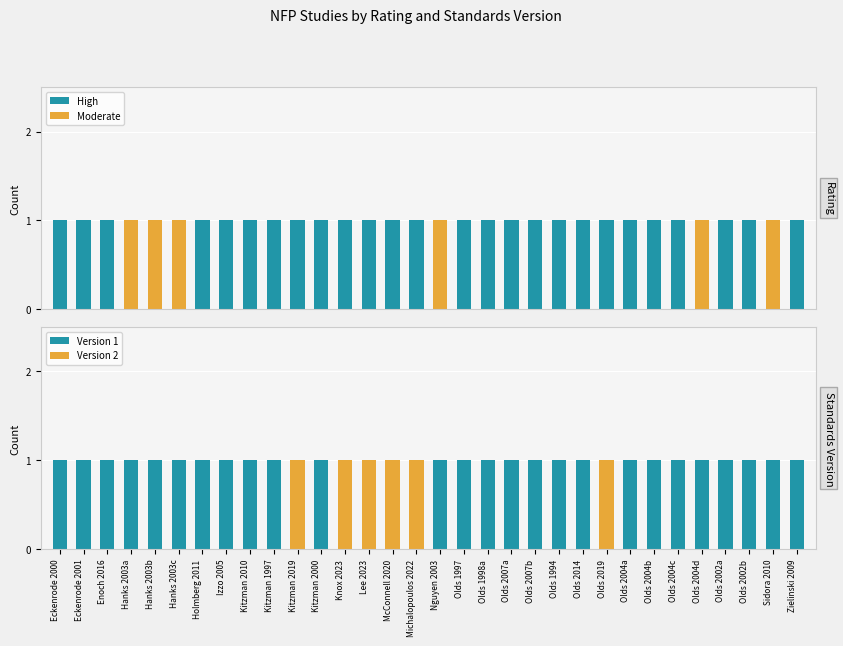

What is the label of the 6th bar from the left?

Hanks 2003c